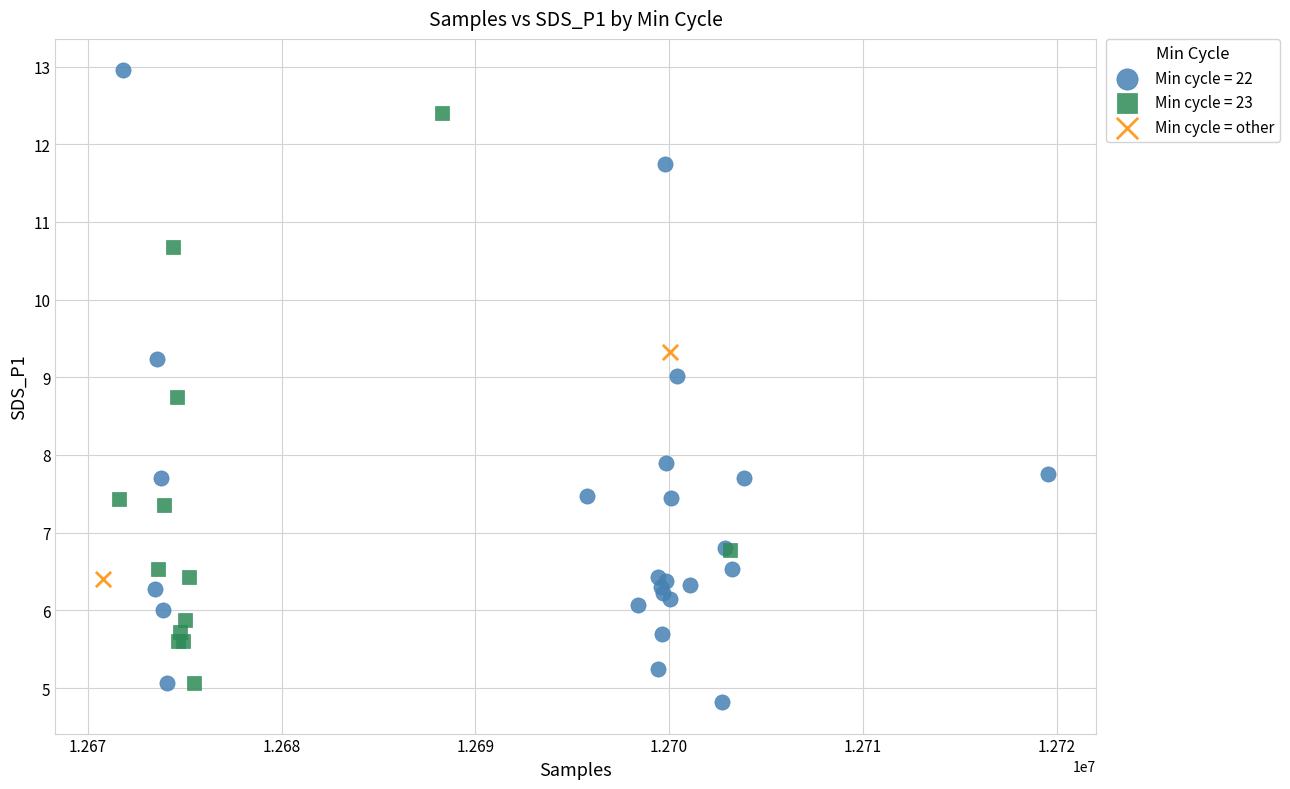

What are all the series names shown in the legend?

Min cycle = 22, Min cycle = 23, Min cycle = other